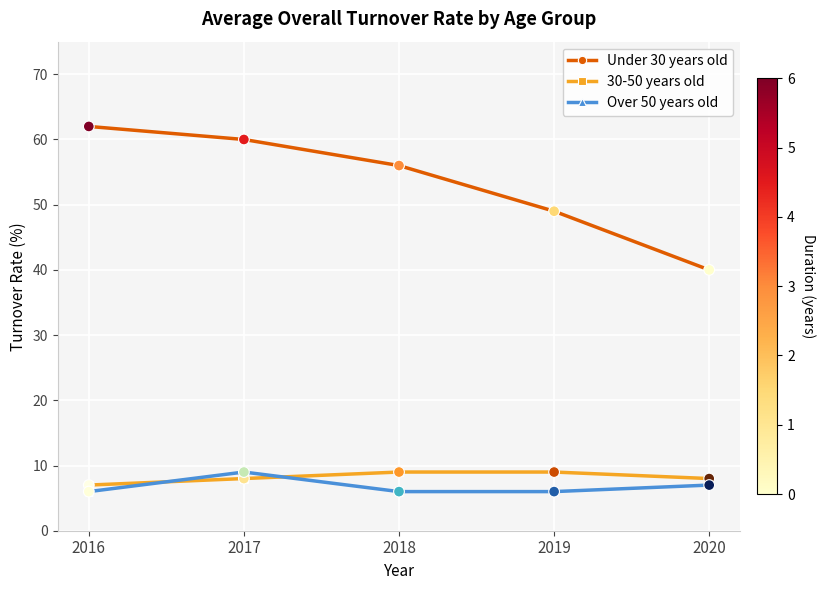

What is the total value across all series at 2018?

71